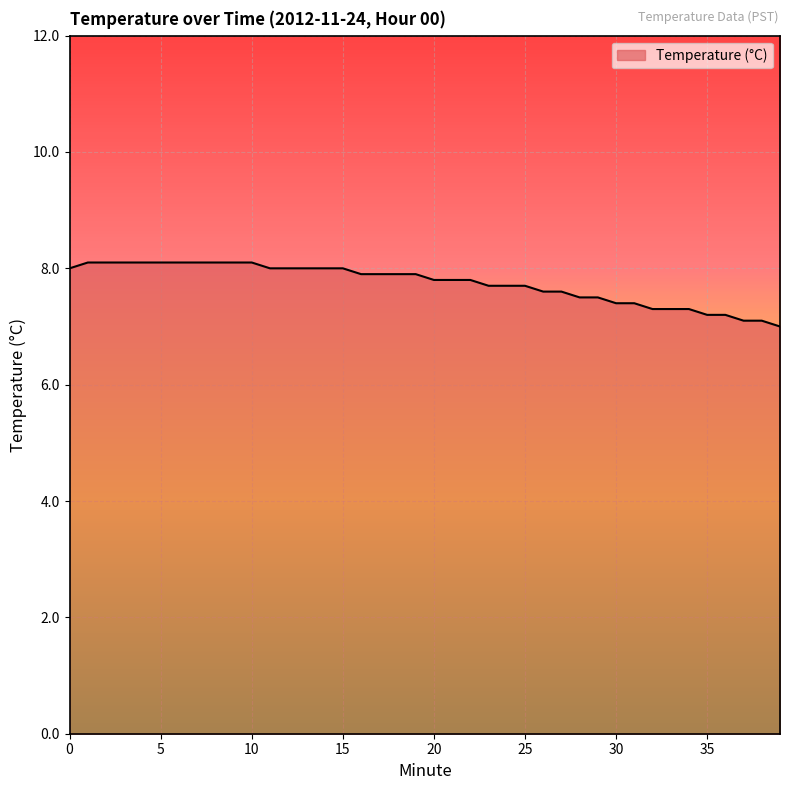

What is the maximum value shown in the chart?

8.1